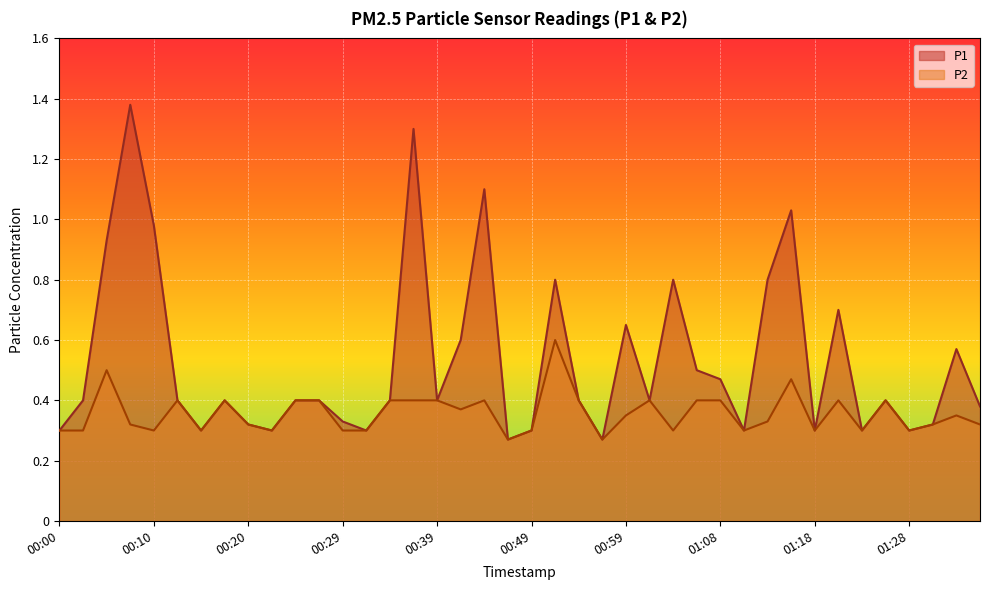

What is the label of the 27th point from the right?

00:32